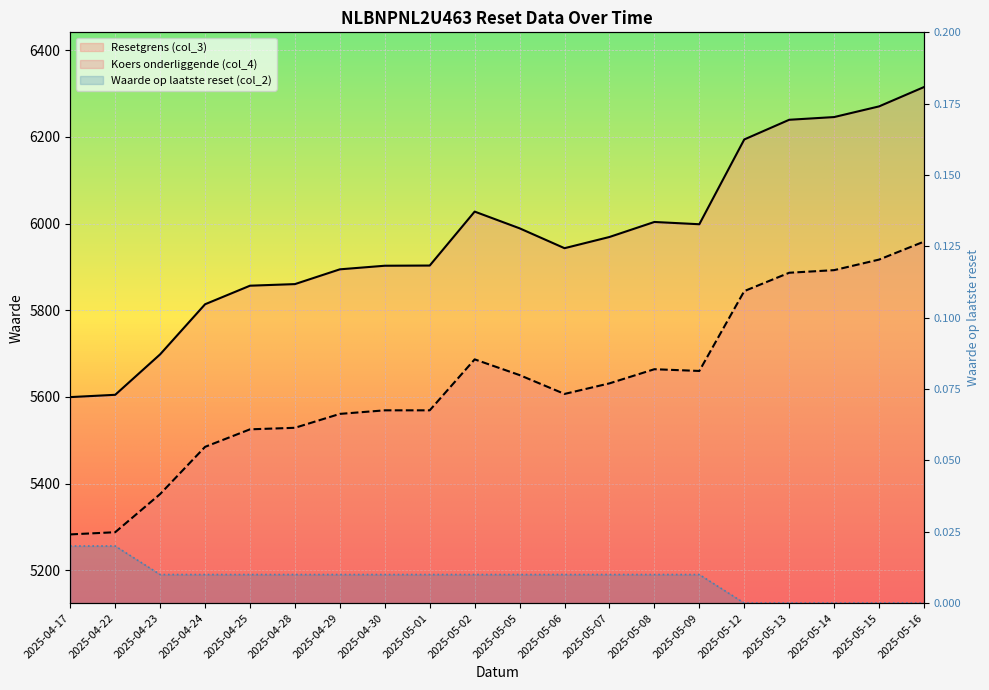

True or false: Waarde op laatste reset (col_2) has more than 2 points higher than both neighbors.

False